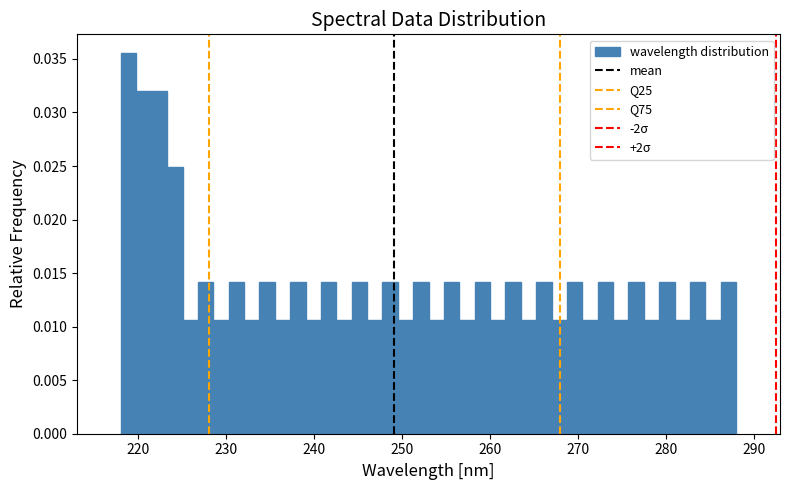

Read against the x-axis, roughly where is the centre of the tallest bar?

219